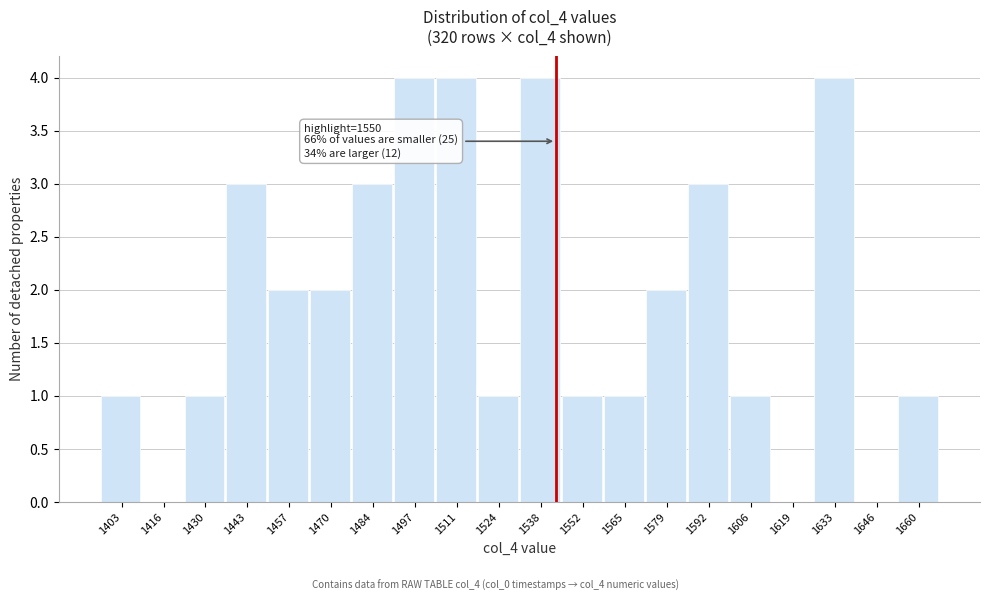

Reading left to right, what are all the values shown in this chart?

1403=1	1416=0	1430=1	1443=3	1457=2	1470=2	1484=3	1497=4	1511=4	1524=1	1538=4	1552=1	1565=1	1579=2	1592=3	1606=1	1619=0	1633=4	1646=0	1660=1